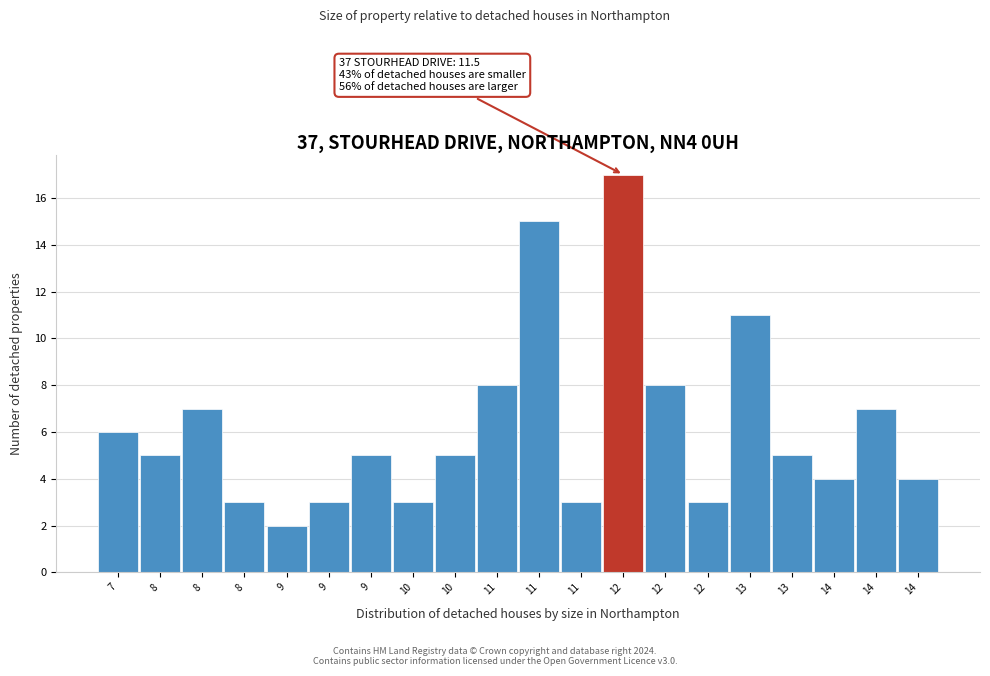

Count the number of data series in this chart.

1